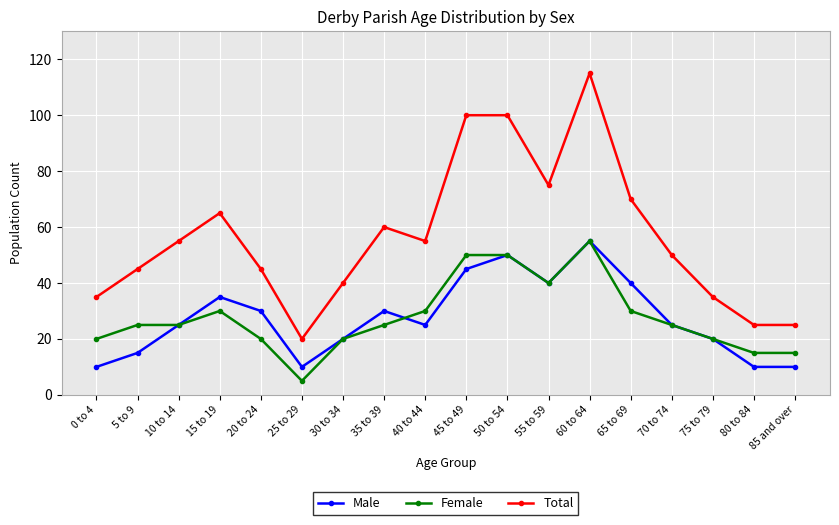

What is the minimum value shown in the chart?

5